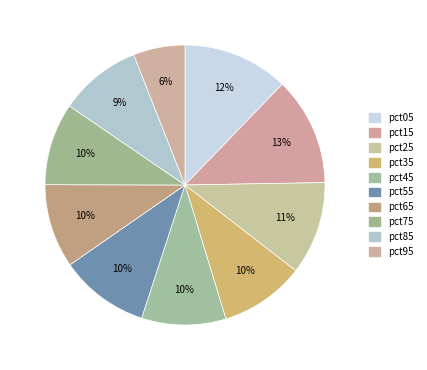

How many segments does this pie chart have?

10